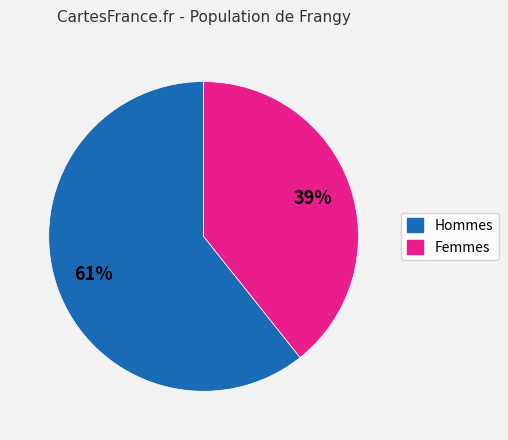

Is there any slice that represents more than half of the pie?

Yes